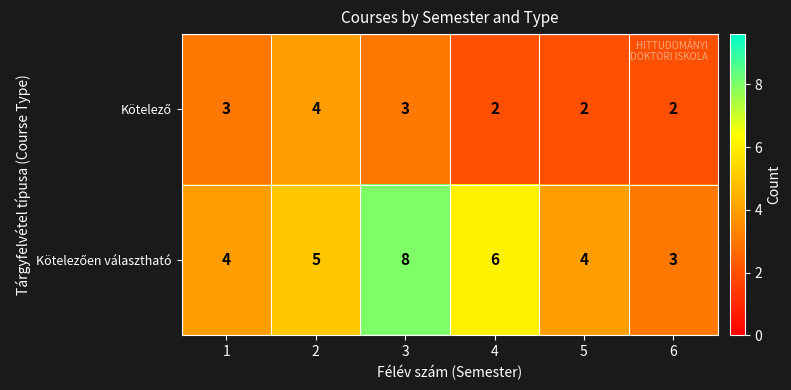

Which category has the highest value across all series?

3